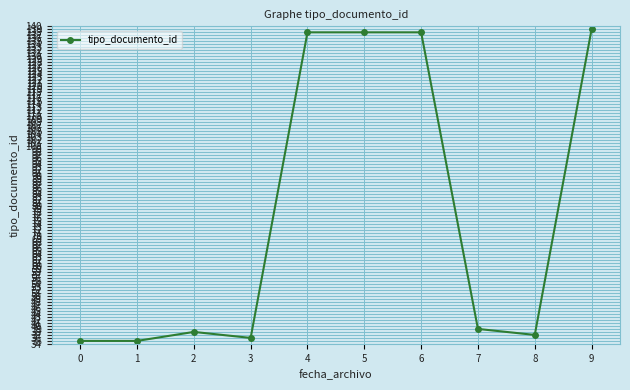

How many lines are shown in the chart?

1